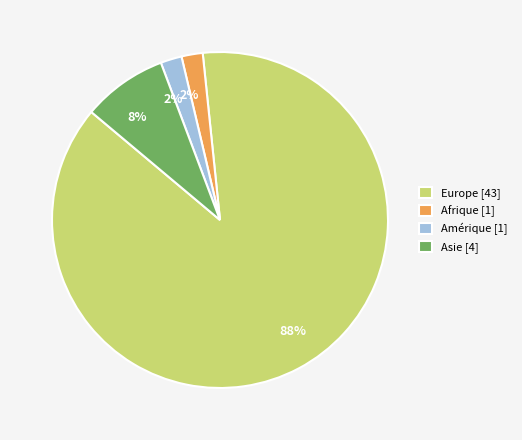

How many slices are in this pie chart?

4